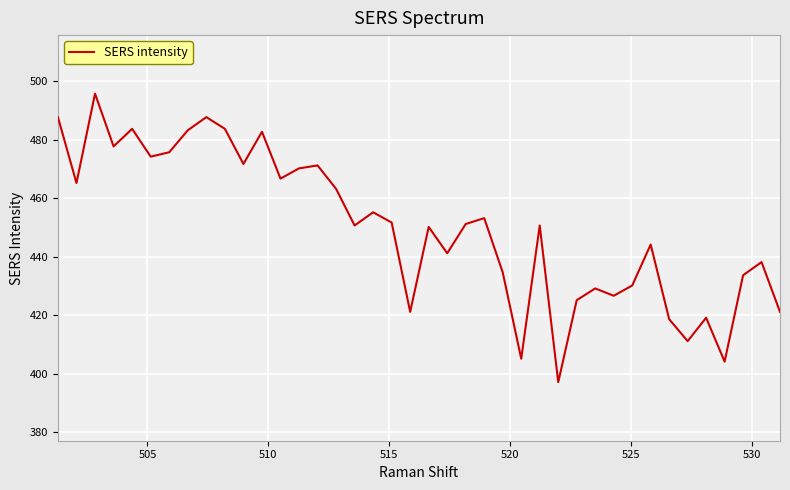

What is the maximum value shown in the chart?

495.6